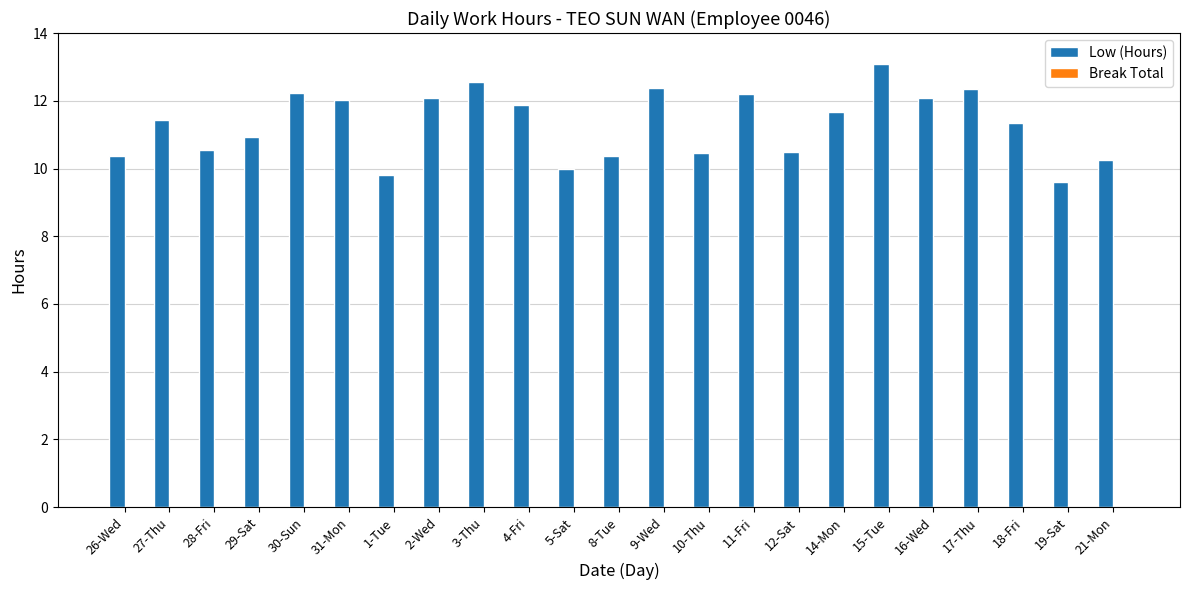

Between 27-Thu and 4-Fri, which is larger?

4-Fri